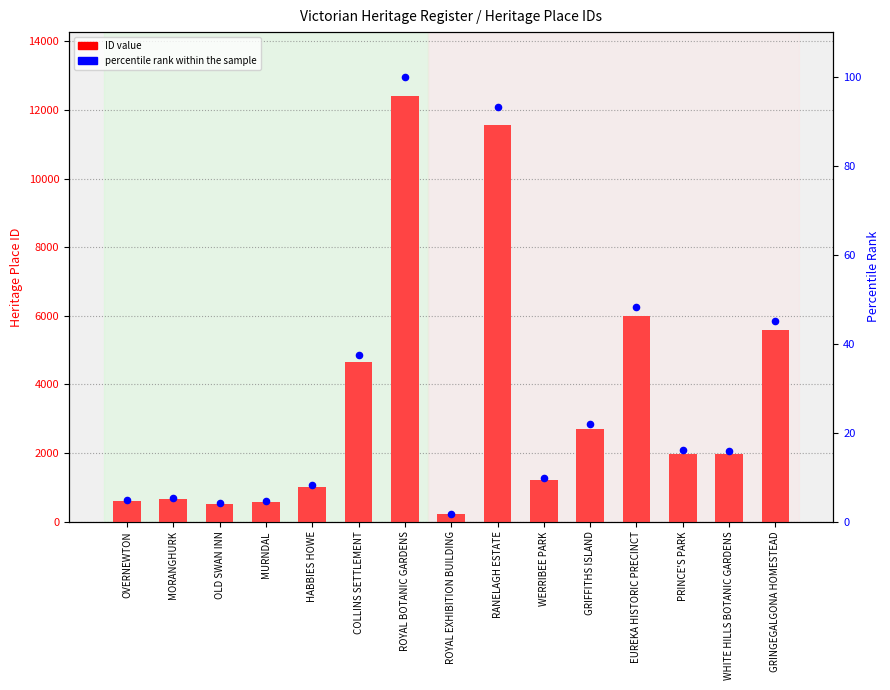

Which series contains the lowest Y value?

percentile rank within the sample